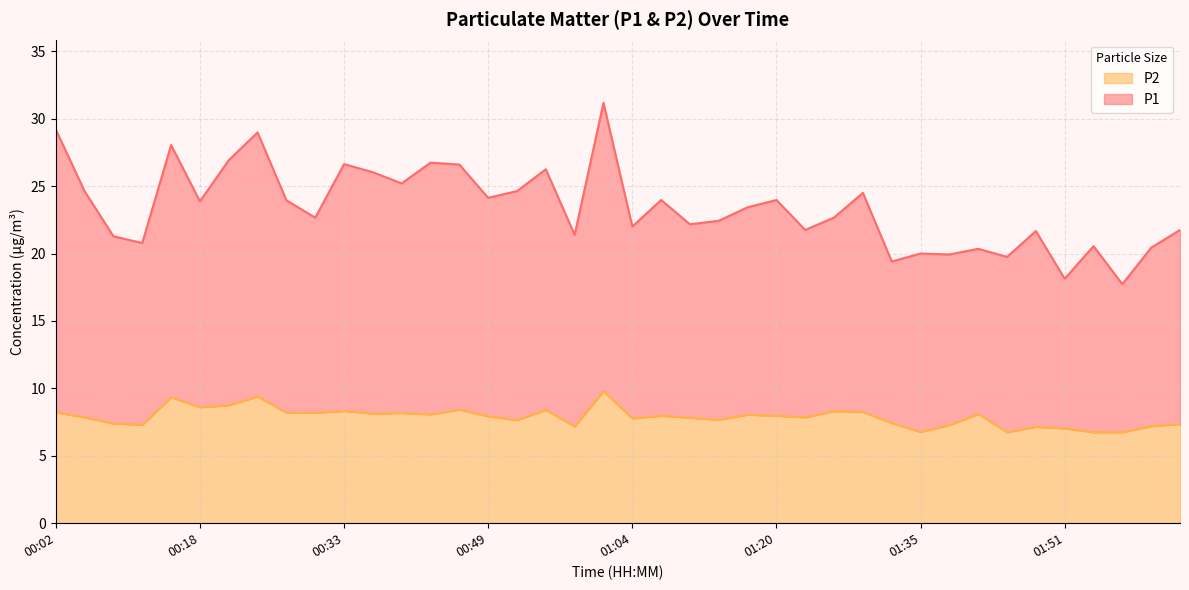

What is the difference between the P1 values at 01:57 and 01:17?

5.7